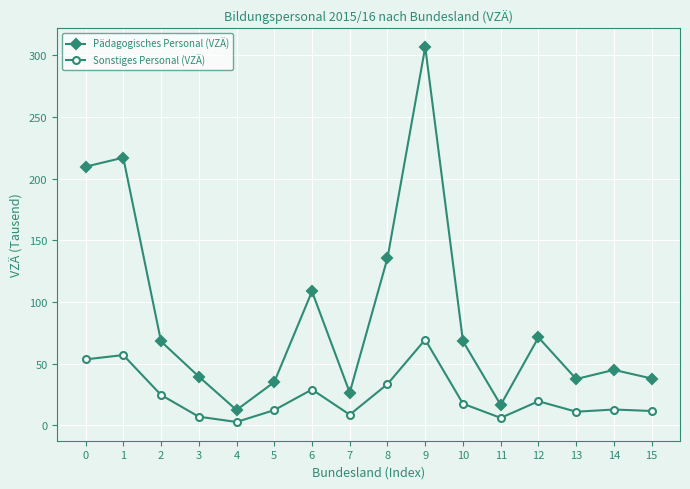

Which category has the lowest value in the Sonstiges Personal (VZÄ) series?

4